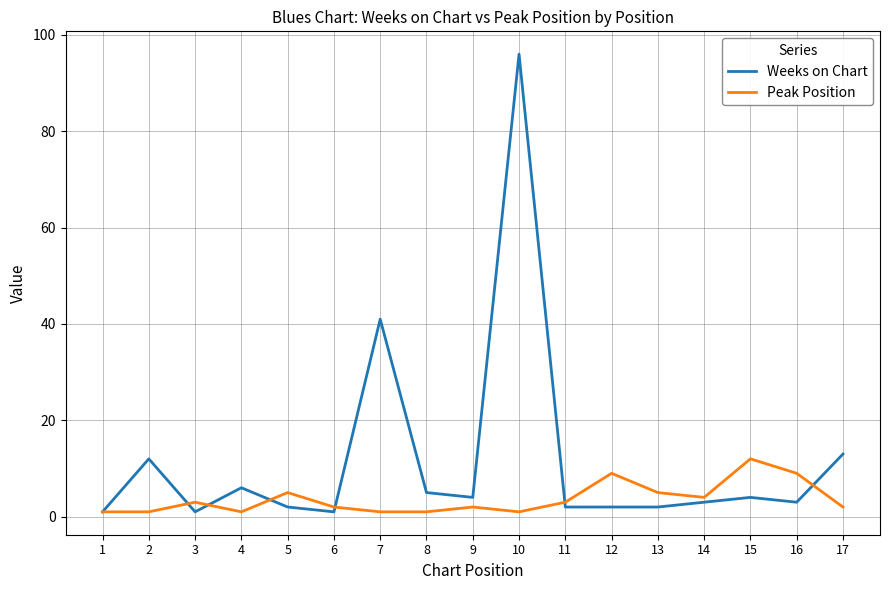

What is the maximum value for Weeks on Chart?

96